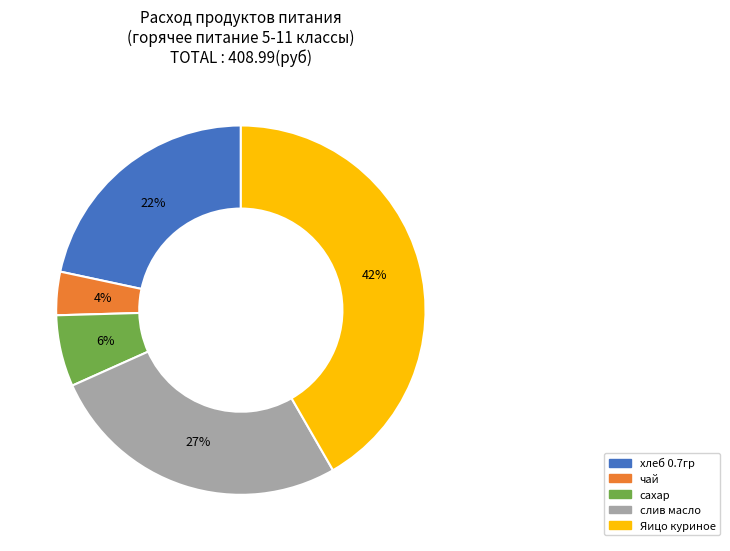

True or false: хлеб 0.7гр accounts for 22% of the total.

True